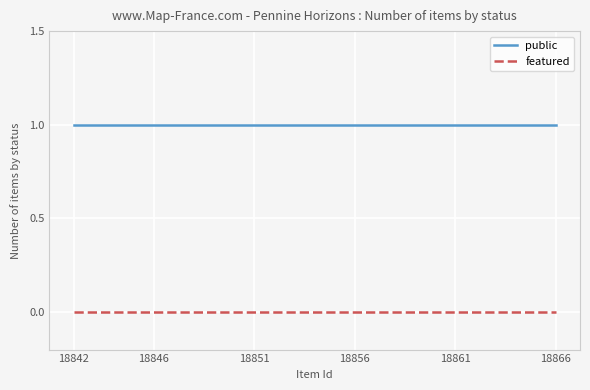

List the series in order of their peak value, lowest first.

featured, public